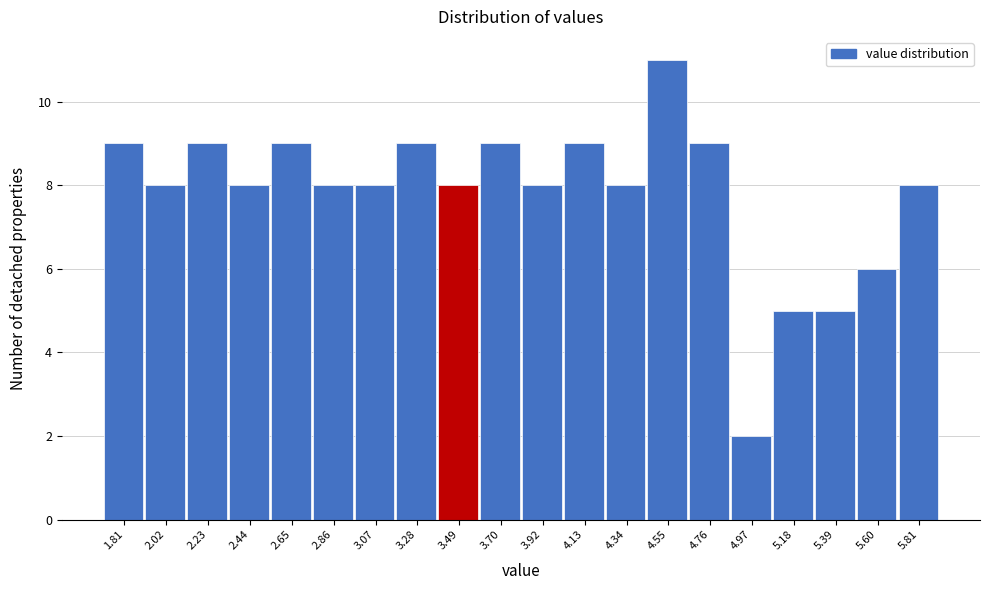

Over which range of the x-axis is the bar tallest?

4.45 to 4.65